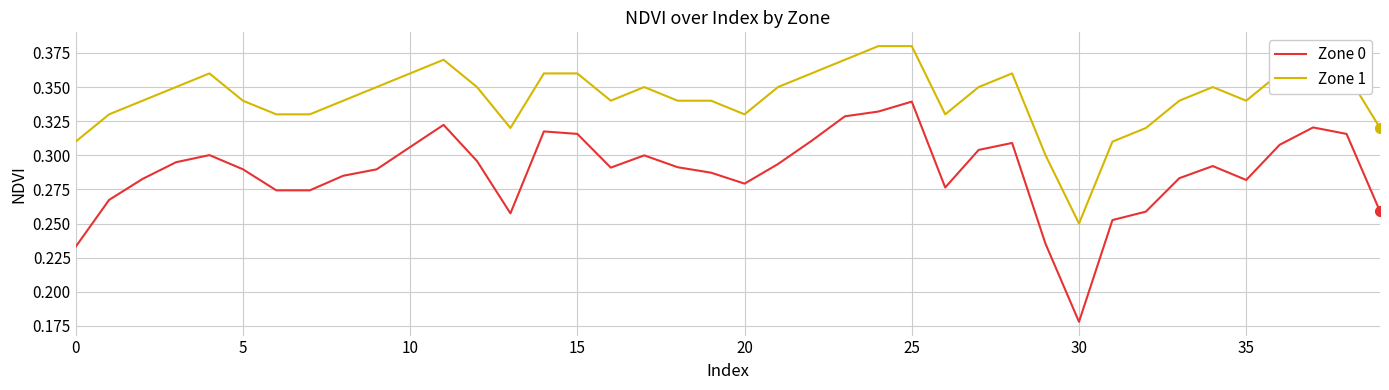

Which series has the widest spread of values?

Zone 0